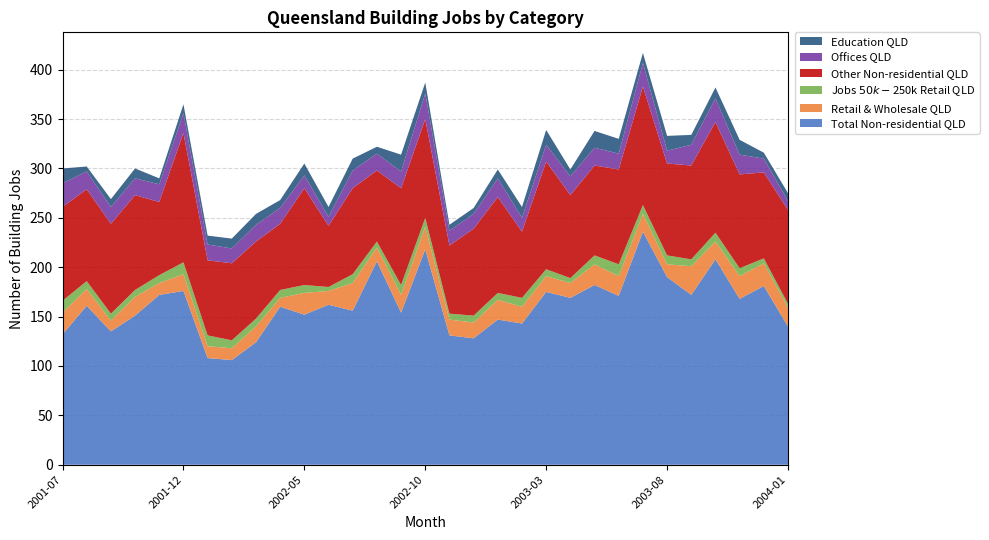

Reading left to right, what are all the values shown in this chart?

Total Non-residential QLD: 2001-07=132	2001-08=161	2001-09=135	2001-10=151	2001-11=172	2001-12=176	2002-01=108	2002-02=106	2002-03=124	2002-04=160	2002-05=152	2002-06=162	2002-07=156	2002-08=206	2002-09=154	2002-10=218	2002-11=131	2002-12=128	2003-01=147	2003-02=143	2003-03=175	2003-04=169	2003-05=182	2003-06=171	2003-07=236	2003-08=190	2003-09=172	2003-10=208	2003-11=168	2003-12=181	2004-01=140
Retail & Wholesale QLD: 2001-07=22	2001-08=17	2001-09=11	2001-10=19	2001-11=12	2001-12=17	2002-01=12	2002-02=12	2002-03=16	2002-04=9	2002-05=22	2002-06=14	2002-07=28	2002-08=14	2002-09=18	2002-10=23	2002-11=16	2002-12=16	2003-01=20	2003-02=17	2003-03=16	2003-04=15	2003-05=21	2003-06=20	2003-07=18	2003-08=13	2003-09=29	2003-10=18	2003-11=23	2003-12=23	2004-01=19
Jobs $50k-$250k Retail QLD: 2001-07=12	2001-08=8	2001-09=7	2001-10=7	2001-11=8	2001-12=12	2002-01=11	2002-02=8	2002-03=8	2002-04=8	2002-05=8	2002-06=4	2002-07=9	2002-08=6	2002-09=10	2002-10=9	2002-11=6	2002-12=7	2003-01=7	2003-02=9	2003-03=7	2003-04=5	2003-05=9	2003-06=12	2003-07=9	2003-08=9	2003-09=7	2003-10=9	2003-11=8	2003-12=5	2004-01=4
Other Non-residential QLD: 2001-07=95	2001-08=93	2001-09=91	2001-10=96	2001-11=74	2001-12=131	2002-01=76	2002-02=78	2002-03=78	2002-04=67	2002-05=98	2002-06=62	2002-07=87	2002-08=72	2002-09=98	2002-10=100	2002-11=69	2002-12=88	2003-01=97	2003-02=67	2003-03=109	2003-04=84	2003-05=91	2003-06=96	2003-07=120	2003-08=93	2003-09=95	2003-10=112	2003-11=95	2003-12=87	2004-01=95
Offices QLD: 2001-07=24	2001-08=18	2001-09=17	2001-10=17	2001-11=18	2001-12=20	2002-01=16	2002-02=15	2002-03=17	2002-04=16	2002-05=13	2002-06=9	2002-07=18	2002-08=17	2002-09=17	2002-10=26	2002-11=15	2002-12=15	2003-01=19	2003-02=14	2003-03=17	2003-04=19	2003-05=18	2003-06=16	2003-07=24	2003-08=13	2003-09=21	2003-10=24	2003-11=20	2003-12=14	2004-01=9
Education QLD: 2001-07=15	2001-08=5	2001-09=8	2001-10=10	2001-11=6	2001-12=9	2002-01=9	2002-02=10	2002-03=11	2002-04=8	2002-05=12	2002-06=10	2002-07=12	2002-08=7	2002-09=17	2002-10=11	2002-11=6	2002-12=6	2003-01=9	2003-02=11	2003-03=15	2003-04=7	2003-05=17	2003-06=15	2003-07=10	2003-08=15	2003-09=10	2003-10=11	2003-11=15	2003-12=6	2004-01=8